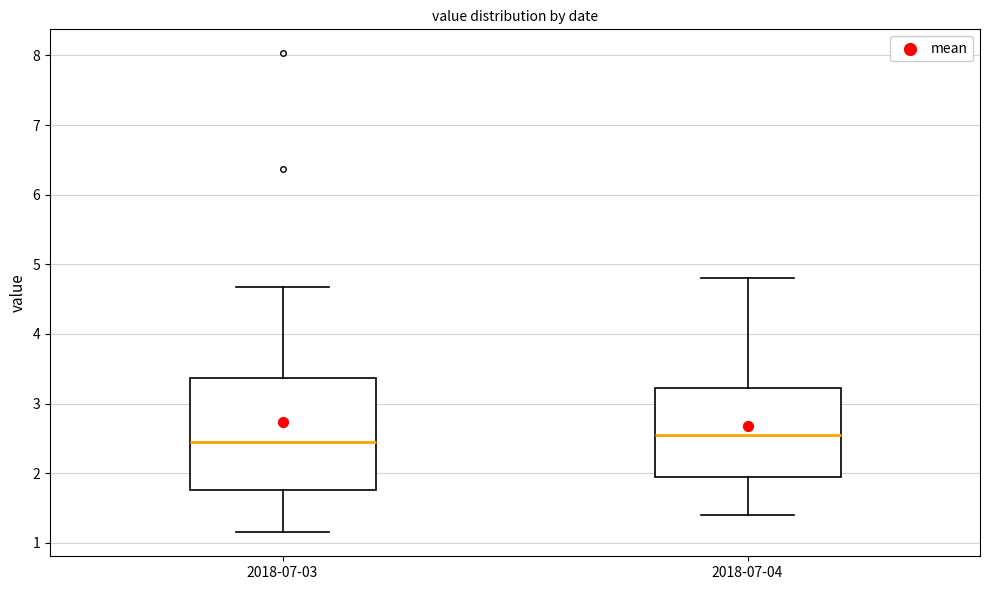

Reading left to right, transcribe this box plot: for each box, give where its median line is, the range the box spans, and where its two whiskers end, as read against the y-axis. The values are not printed on the chart, so give them approximately, as read against the axis.

2018-07-03: median 2.4, box 1.8 to 3.4, whiskers 1.2 to 4.7
2018-07-04: median 2.6, box 1.9 to 3.2, whiskers 1.4 to 4.8